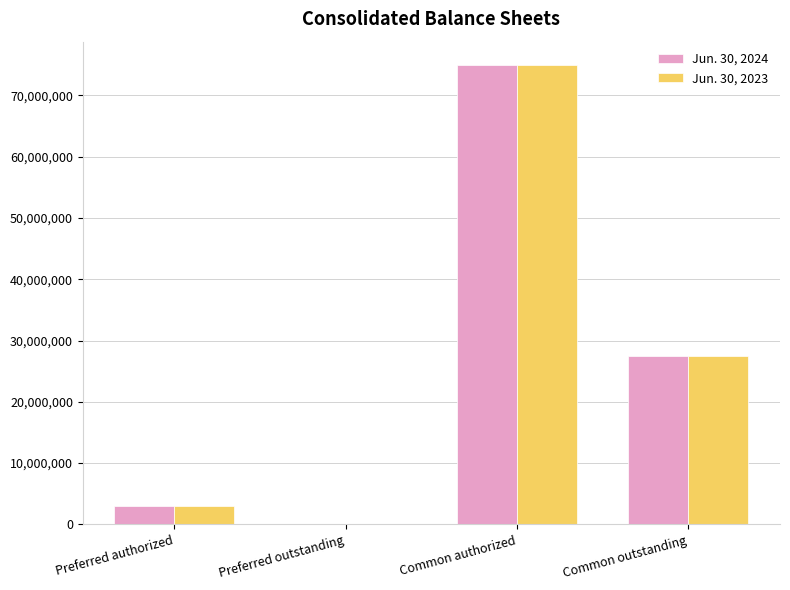

Reading left to right, what are all the values shown in this chart?

Jun. 30, 2024: Preferred authorized=3050000	Preferred outstanding=0	Common authorized=75000000	Common outstanding=27527090
Jun. 30, 2023: Preferred authorized=3050000	Preferred outstanding=0	Common authorized=75000000	Common outstanding=27527550